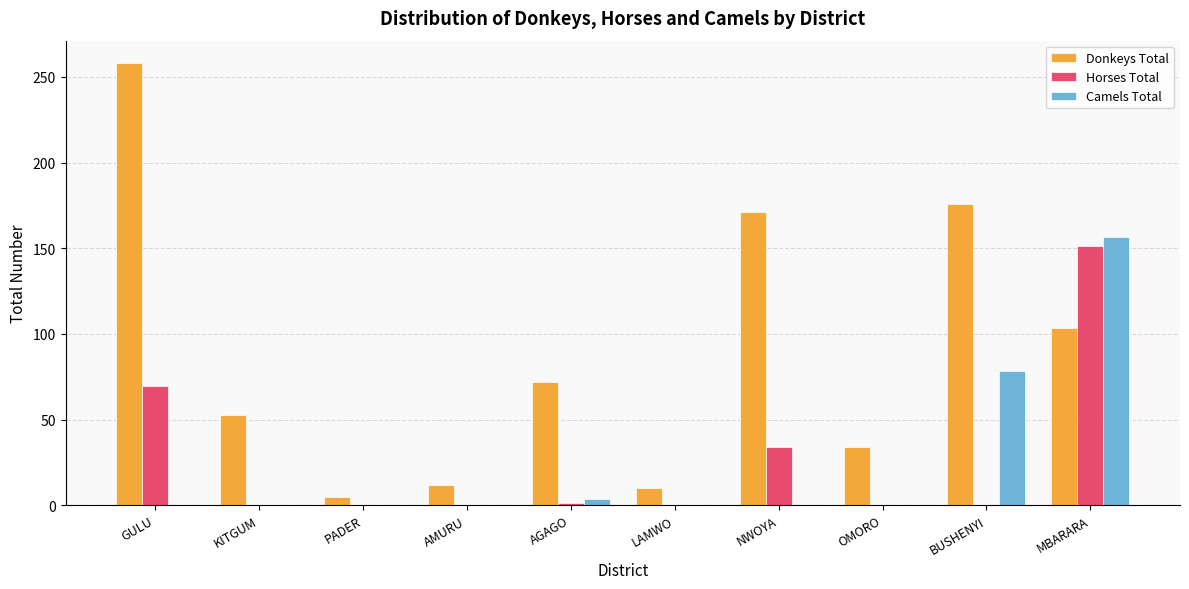

Does the chart contain stacked bars?

No